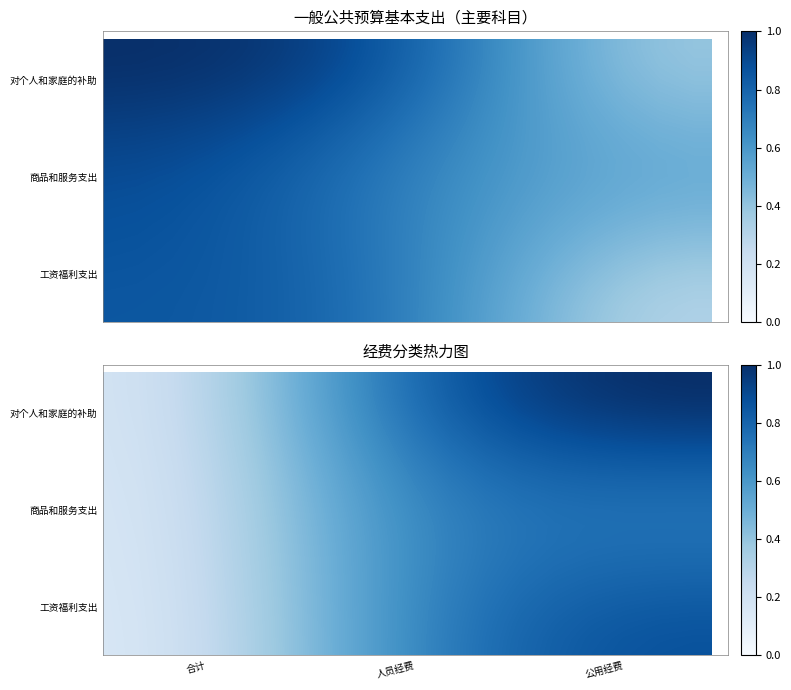

What is the maximum value shown in the chart?

1.0